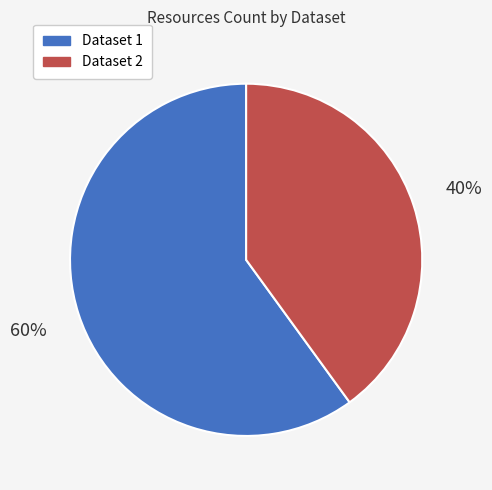

How many segments does this pie chart have?

2